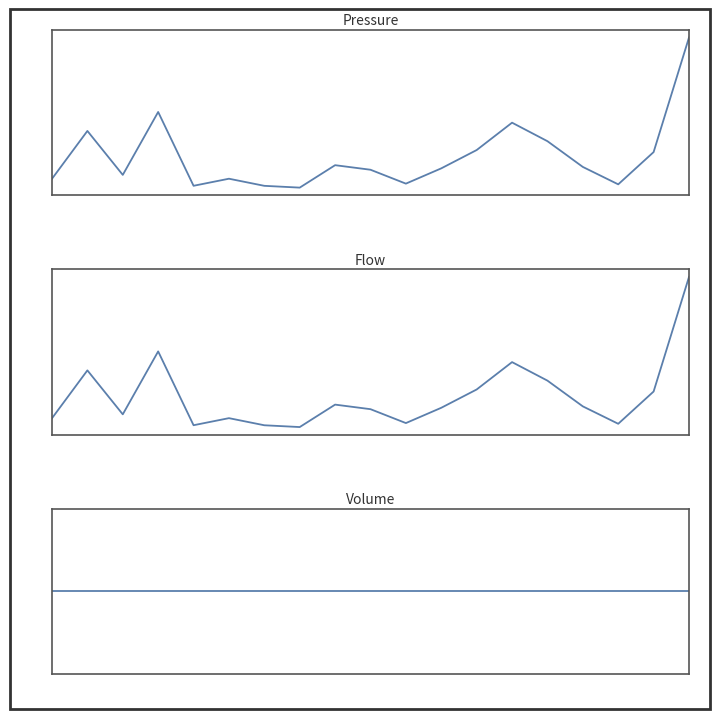

Between 5 and 10, which series saw the biggest shift?

Nominado